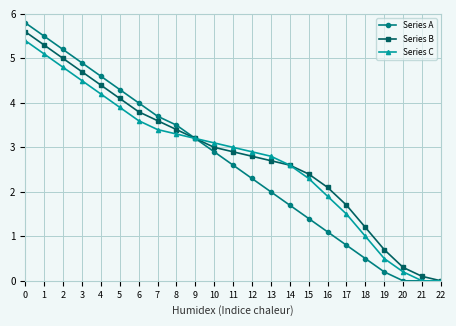

What is the total value across all series at 15?

6.1